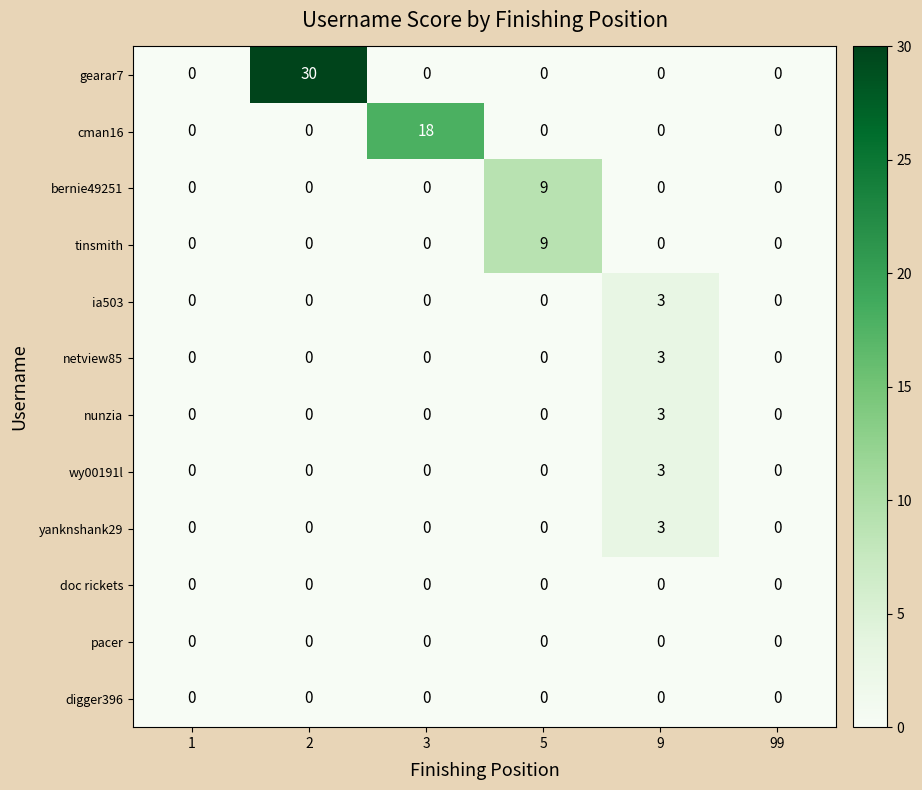

Which series has the widest spread of values?

row_0